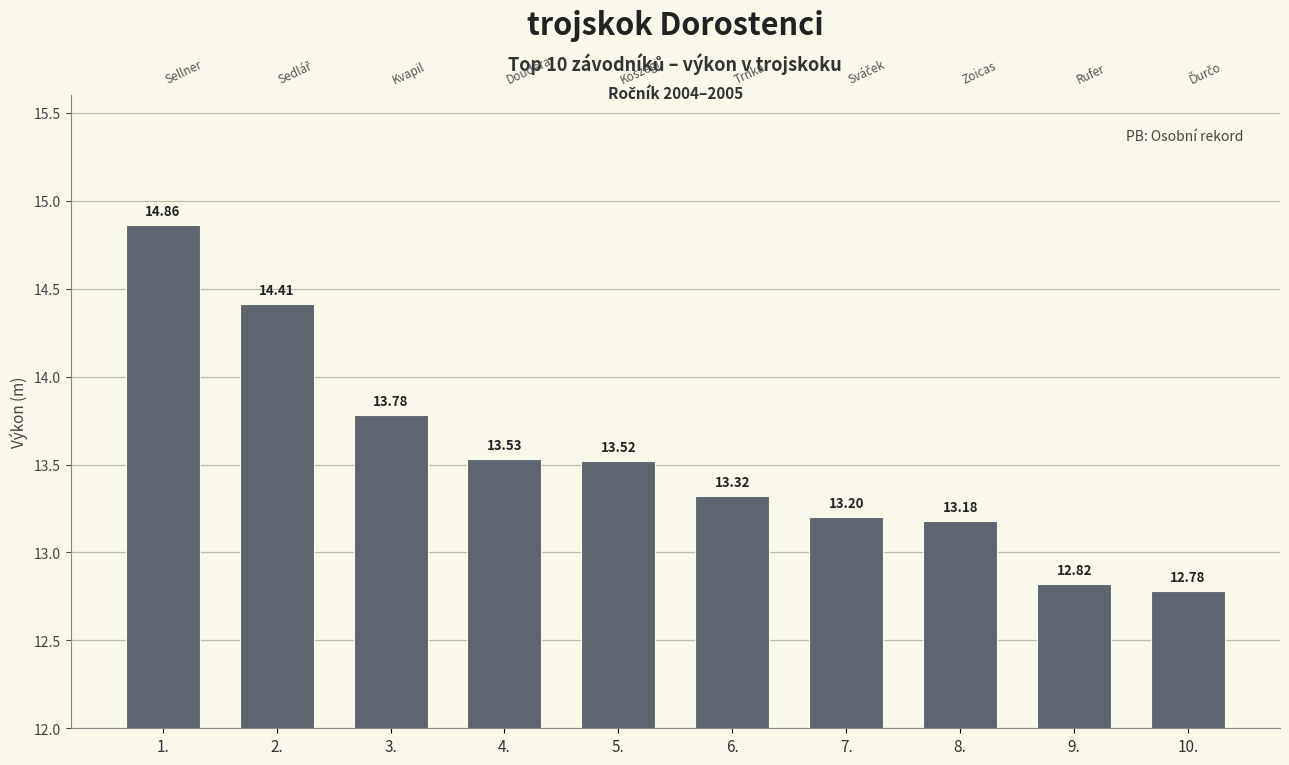

At which label is the value closest to 13?

8.